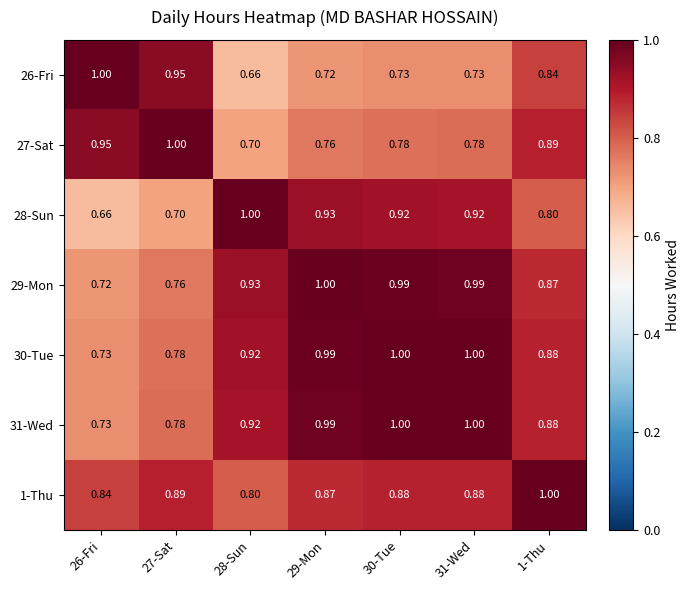

Is the value of 30-Tue at 1-Thu greater than the value of 27-Sat at 26-Fri?

No